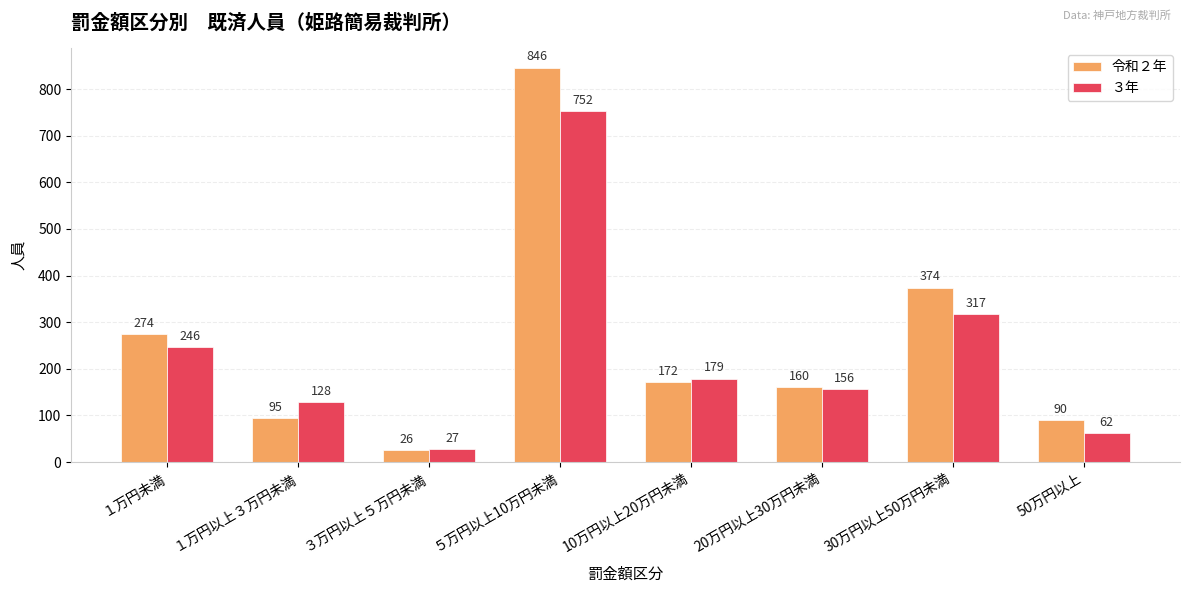

Rank the series by their maximum value, from lowest to highest.

３年, 令和２年